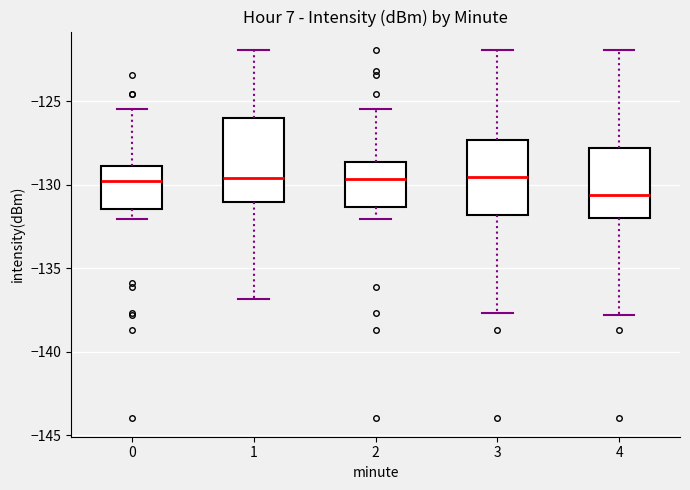

Reading left to right, transcribe this box plot: for each box, give where its median line is, the range the box spans, and where its two whiskers end, as read against the y-axis. The values are not printed on the chart, so give them approximately, as read against the axis.

0: median -130.0, box -131.5 to -129.0, whiskers -132.0 to -125.5
1: median -129.5, box -131.0 to -126.0, whiskers -137.0 to -122.0
2: median -129.5, box -131.5 to -128.5, whiskers -132.0 to -125.5
3: median -129.5, box -132.0 to -127.5, whiskers -137.5 to -122.0
4: median -130.5, box -132.0 to -128.0, whiskers -138.0 to -122.0